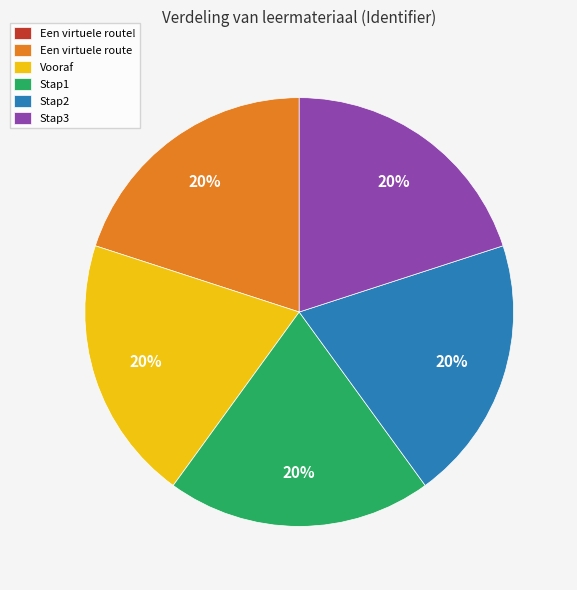

To the nearest percent, what is the difference between the largest and smallest slice percentages?

20%